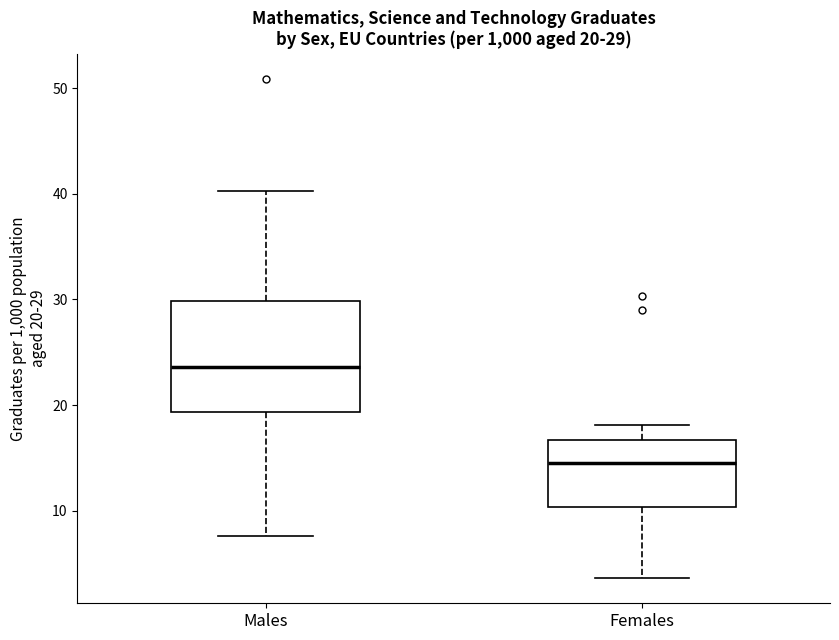

Which box is the tallest, from its lower edge to its upper edge?

Males